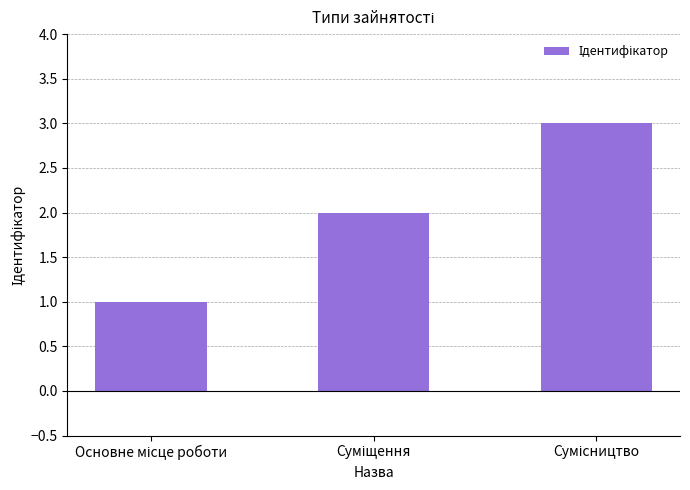

What is the sum of all values?

6